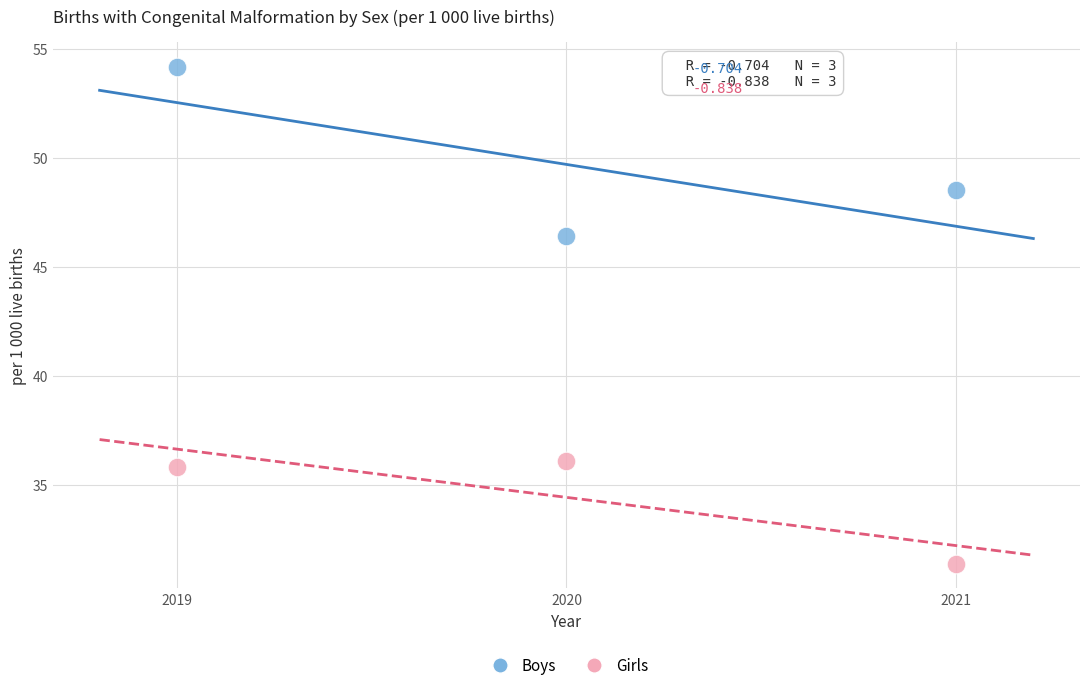

Which series contains the highest Y value?

Boys